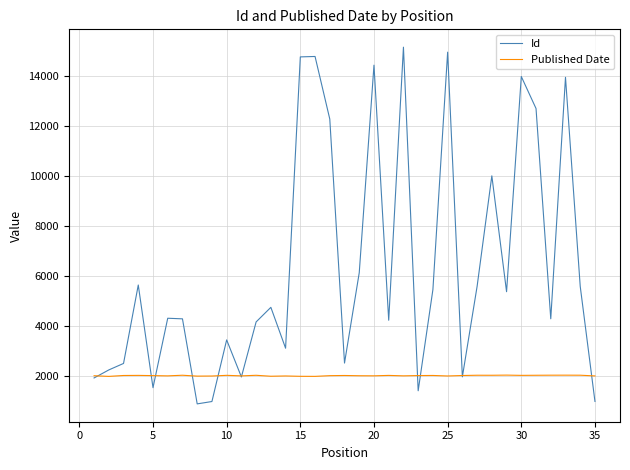

What is the highest value of the Published Date series?

2021